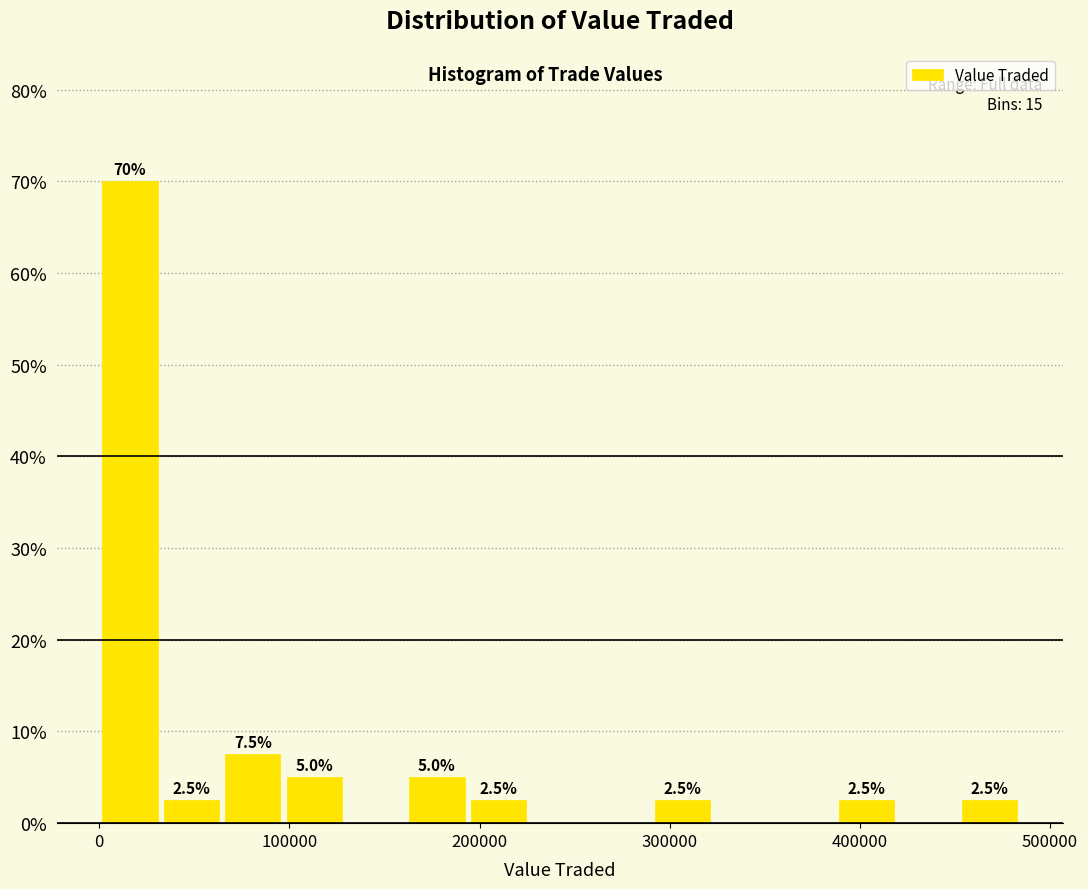

Read against the x-axis, roughly where is the centre of the tallest bar?

20000